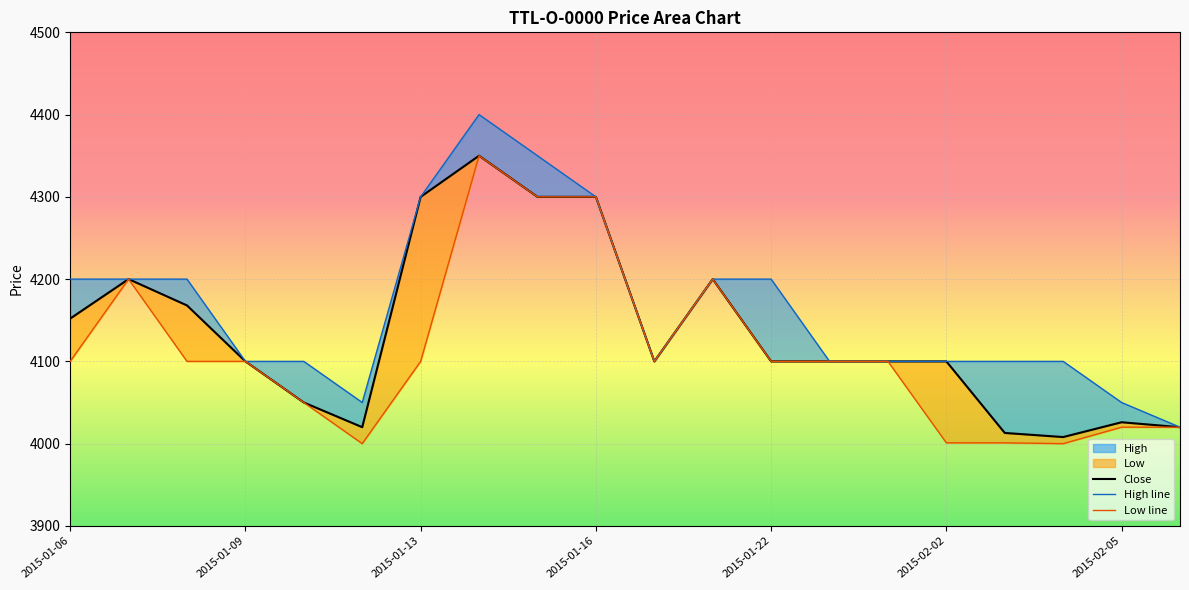

Between 13 and 19, which series saw the biggest shift?

Close